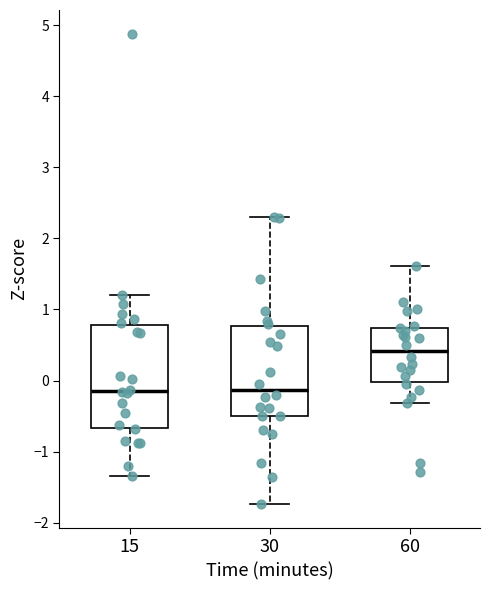

Reading left to right, read every box against the y-axis: the position of its median line, the range the box covers, and the ends of its whiskers. The values are not printed on the chart, so give them approximately, as read against the axis.

15: median -0.1, box -0.7 to 0.8, whiskers -1.3 to 1.2
30: median -0.1, box -0.5 to 0.8, whiskers -1.7 to 2.3
60: median 0.4, box 0.0 to 0.7, whiskers -0.3 to 1.6